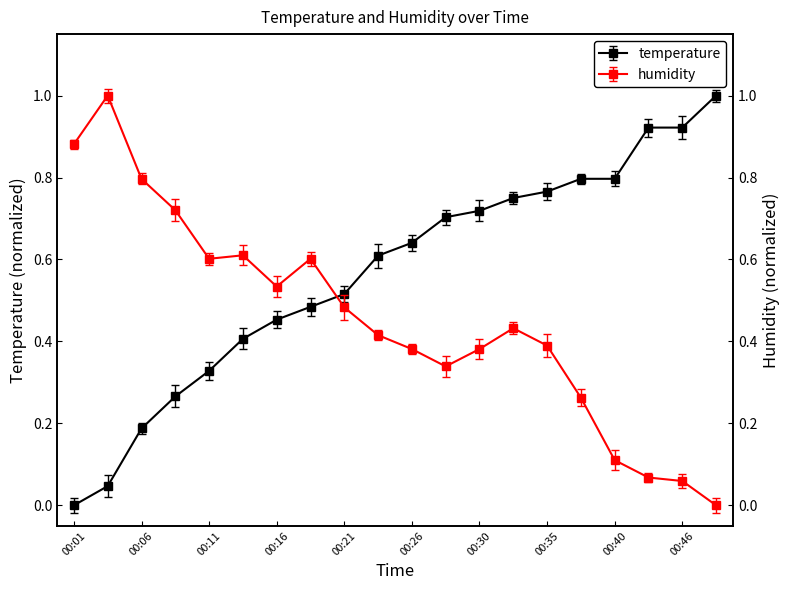

What is the maximum value shown in the chart?

1.0